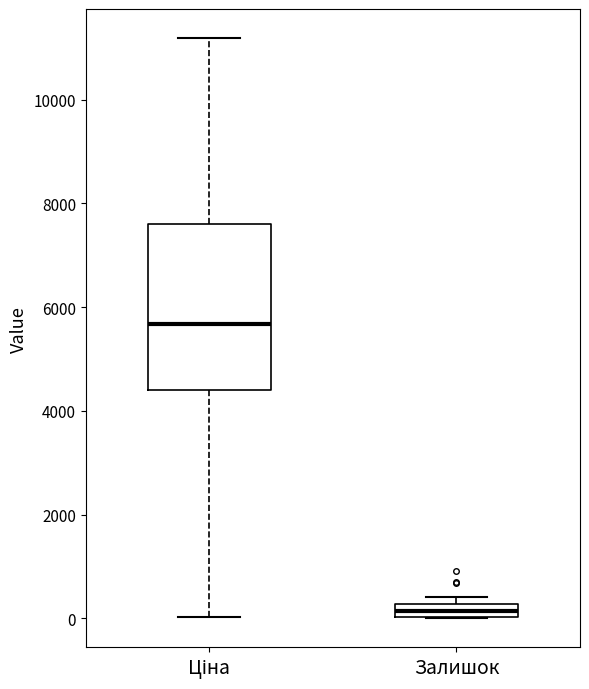

Which box has the highest median line?

Ціна